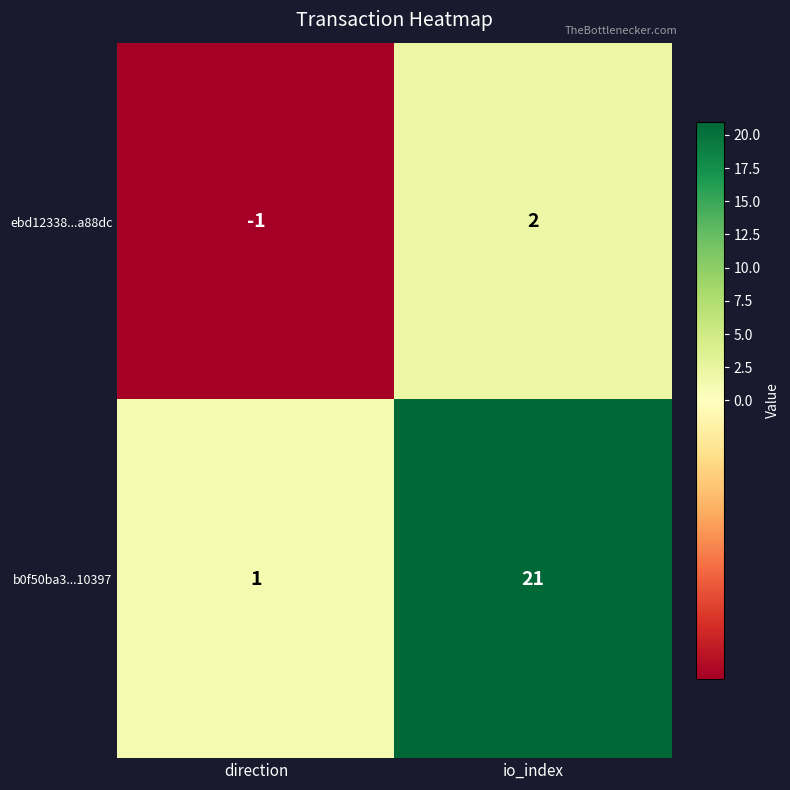

Reading left to right, transcribe all the data shown in this chart.

ebd12338...a88dc: -1	2
b0f50ba3...10397: 1	21